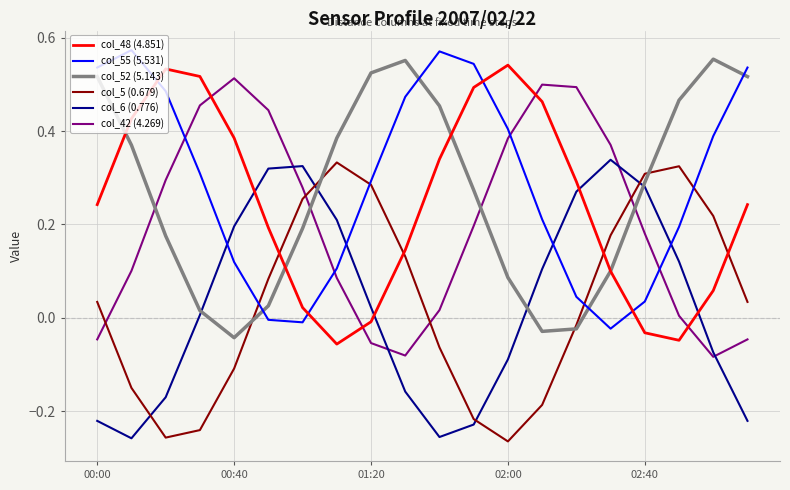

At how many categories does at least one series exceed 0?

20